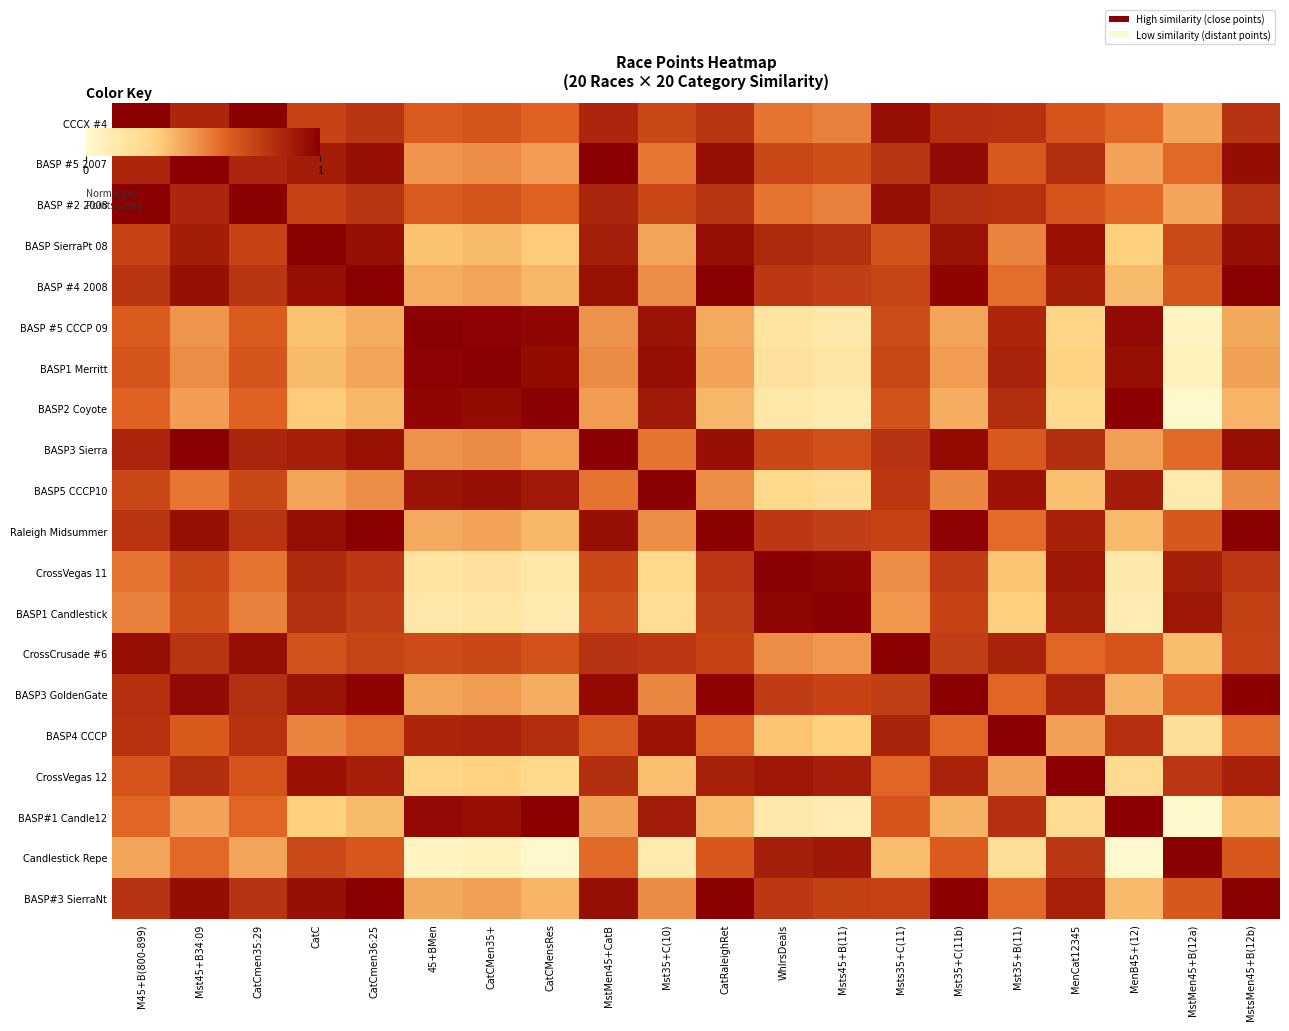

Reading left to right, transcribe all the data shown in this chart.

CCCX #4: M45+B(800-899)=1.0	Mst45+B34:09=0.8	CatCmen35:29=1.0	CatC=0.7	CatCmen36:25=0.8	45+BMen=0.6	CatCMen35+=0.6	CatCMensRes=0.6	MstMen45+CatB=0.8	Mst35+C(10)=0.7	CatRaleighRet=0.8	WhlrsDeals=0.5	Msts45+B(11)=0.5	Msts35+C(11)=0.9	Mst35+C(11b)=0.8	Mst35+B(11)=0.8	MenCat12345=0.6	MenB45+(12)=0.6	MstMen45+B(12a)=0.4	MstsMen45+B(12b)=0.8
BASP #5 2007: M45+B(800-899)=0.8	Mst45+B34:09=1.0	CatCmen35:29=0.8	CatC=0.9	CatCmen36:25=0.9	45+BMen=0.5	CatCMen35+=0.5	CatCMensRes=0.4	MstMen45+CatB=1.0	Mst35+C(10)=0.5	CatRaleighRet=0.9	WhlrsDeals=0.7	Msts45+B(11)=0.7	Msts35+C(11)=0.8	Mst35+C(11b)=1.0	Mst35+B(11)=0.6	MenCat12345=0.8	MenB45+(12)=0.4	MstMen45+B(12a)=0.6	MstsMen45+B(12b)=0.9
BASP #2 2008: M45+B(800-899)=1.0	Mst45+B34:09=0.8	CatCmen35:29=1.0	CatC=0.7	CatCmen36:25=0.8	45+BMen=0.6	CatCMen35+=0.6	CatCMensRes=0.6	MstMen45+CatB=0.8	Mst35+C(10)=0.7	CatRaleighRet=0.8	WhlrsDeals=0.5	Msts45+B(11)=0.5	Msts35+C(11)=0.9	Mst35+C(11b)=0.8	Mst35+B(11)=0.8	MenCat12345=0.6	MenB45+(12)=0.6	MstMen45+B(12a)=0.4	MstsMen45+B(12b)=0.8
BASP SierraPt 08: M45+B(800-899)=0.7	Mst45+B34:09=0.9	CatCmen35:29=0.7	CatC=1.0	CatCmen36:25=0.9	45+BMen=0.3	CatCMen35+=0.4	CatCMensRes=0.3	MstMen45+CatB=0.9	Mst35+C(10)=0.4	CatRaleighRet=0.9	WhlrsDeals=0.8	Msts45+B(11)=0.8	Msts35+C(11)=0.7	Mst35+C(11b)=0.9	Mst35+B(11)=0.5	MenCat12345=0.9	MenB45+(12)=0.3	MstMen45+B(12a)=0.7	MstsMen45+B(12b)=0.9
BASP #4 2008: M45+B(800-899)=0.8	Mst45+B34:09=0.9	CatCmen35:29=0.8	CatC=0.9	CatCmen36:25=1.0	45+BMen=0.4	CatCMen35+=0.4	CatCMensRes=0.4	MstMen45+CatB=0.9	Mst35+C(10)=0.5	CatRaleighRet=1.0	WhlrsDeals=0.8	Msts45+B(11)=0.7	Msts35+C(11)=0.7	Mst35+C(11b)=1.0	Mst35+B(11)=0.6	MenCat12345=0.9	MenB45+(12)=0.4	MstMen45+B(12a)=0.6	MstsMen45+B(12b)=1.0
BASP #5 CCCP 09: M45+B(800-899)=0.6	Mst45+B34:09=0.5	CatCmen35:29=0.6	CatC=0.3	CatCmen36:25=0.4	45+BMen=1.0	CatCMen35+=1.0	CatCMensRes=1.0	MstMen45+CatB=0.5	Mst35+C(10)=0.9	CatRaleighRet=0.4	WhlrsDeals=0.2	Msts45+B(11)=0.1	Msts35+C(11)=0.7	Mst35+C(11b)=0.4	Mst35+B(11)=0.8	MenCat12345=0.3	MenB45+(12)=1.0	MstMen45+B(12a)=0.0	MstsMen45+B(12b)=0.4
BASP1 Merritt: M45+B(800-899)=0.6	Mst45+B34:09=0.5	CatCmen35:29=0.6	CatC=0.4	CatCmen36:25=0.4	45+BMen=1.0	CatCMen35+=1.0	CatCMensRes=1.0	MstMen45+CatB=0.5	Mst35+C(10)=0.9	CatRaleighRet=0.4	WhlrsDeals=0.2	Msts45+B(11)=0.2	Msts35+C(11)=0.7	Mst35+C(11b)=0.4	Mst35+B(11)=0.9	MenCat12345=0.3	MenB45+(12)=0.9	MstMen45+B(12a)=0.1	MstsMen45+B(12b)=0.4
BASP2 Coyote: M45+B(800-899)=0.6	Mst45+B34:09=0.4	CatCmen35:29=0.6	CatC=0.3	CatCmen36:25=0.4	45+BMen=1.0	CatCMen35+=1.0	CatCMensRes=1.0	MstMen45+CatB=0.4	Mst35+C(10)=0.9	CatRaleighRet=0.4	WhlrsDeals=0.1	Msts45+B(11)=0.1	Msts35+C(11)=0.7	Mst35+C(11b)=0.4	Mst35+B(11)=0.8	MenCat12345=0.2	MenB45+(12)=1.0	MstMen45+B(12a)=0.0	MstsMen45+B(12b)=0.4
BASP3 Sierra: M45+B(800-899)=0.8	Mst45+B34:09=1.0	CatCmen35:29=0.8	CatC=0.9	CatCmen36:25=0.9	45+BMen=0.5	CatCMen35+=0.5	CatCMensRes=0.4	MstMen45+CatB=1.0	Mst35+C(10)=0.5	CatRaleighRet=0.9	WhlrsDeals=0.7	Msts45+B(11)=0.7	Msts35+C(11)=0.8	Mst35+C(11b)=1.0	Mst35+B(11)=0.6	MenCat12345=0.8	MenB45+(12)=0.4	MstMen45+B(12a)=0.6	MstsMen45+B(12b)=0.9
BASP5 CCCP10: M45+B(800-899)=0.7	Mst45+B34:09=0.5	CatCmen35:29=0.7	CatC=0.4	CatCmen36:25=0.5	45+BMen=0.9	CatCMen35+=0.9	CatCMensRes=0.9	MstMen45+CatB=0.5	Mst35+C(10)=1.0	CatRaleighRet=0.5	WhlrsDeals=0.2	Msts45+B(11)=0.2	Msts35+C(11)=0.8	Mst35+C(11b)=0.5	Mst35+B(11)=0.9	MenCat12345=0.3	MenB45+(12)=0.9	MstMen45+B(12a)=0.1	MstsMen45+B(12b)=0.5
Raleigh Midsummer: M45+B(800-899)=0.8	Mst45+B34:09=0.9	CatCmen35:29=0.8	CatC=0.9	CatCmen36:25=1.0	45+BMen=0.4	CatCMen35+=0.4	CatCMensRes=0.4	MstMen45+CatB=0.9	Mst35+C(10)=0.5	CatRaleighRet=1.0	WhlrsDeals=0.8	Msts45+B(11)=0.7	Msts35+C(11)=0.7	Mst35+C(11b)=1.0	Mst35+B(11)=0.6	MenCat12345=0.9	MenB45+(12)=0.4	MstMen45+B(12a)=0.6	MstsMen45+B(12b)=1.0
CrossVegas 11: M45+B(800-899)=0.5	Mst45+B34:09=0.7	CatCmen35:29=0.5	CatC=0.8	CatCmen36:25=0.8	45+BMen=0.2	CatCMen35+=0.2	CatCMensRes=0.1	MstMen45+CatB=0.7	Mst35+C(10)=0.2	CatRaleighRet=0.8	WhlrsDeals=1.0	Msts45+B(11)=1.0	Msts35+C(11)=0.5	Mst35+C(11b)=0.7	Mst35+B(11)=0.3	MenCat12345=0.9	MenB45+(12)=0.1	MstMen45+B(12a)=0.9	MstsMen45+B(12b)=0.8
BASP1 Candlestick: M45+B(800-899)=0.5	Mst45+B34:09=0.7	CatCmen35:29=0.5	CatC=0.8	CatCmen36:25=0.7	45+BMen=0.1	CatCMen35+=0.2	CatCMensRes=0.1	MstMen45+CatB=0.7	Mst35+C(10)=0.2	CatRaleighRet=0.7	WhlrsDeals=1.0	Msts45+B(11)=1.0	Msts35+C(11)=0.5	Mst35+C(11b)=0.7	Mst35+B(11)=0.3	MenCat12345=0.9	MenB45+(12)=0.1	MstMen45+B(12a)=0.9	MstsMen45+B(12b)=0.7
CrossCrusade #6: M45+B(800-899)=0.9	Mst45+B34:09=0.8	CatCmen35:29=0.9	CatC=0.7	CatCmen36:25=0.7	45+BMen=0.7	CatCMen35+=0.7	CatCMensRes=0.7	MstMen45+CatB=0.8	Mst35+C(10)=0.8	CatRaleighRet=0.7	WhlrsDeals=0.5	Msts45+B(11)=0.5	Msts35+C(11)=1.0	Mst35+C(11b)=0.7	Mst35+B(11)=0.8	MenCat12345=0.6	MenB45+(12)=0.6	MstMen45+B(12a)=0.4	MstsMen45+B(12b)=0.7
BASP3 GoldenGate: M45+B(800-899)=0.8	Mst45+B34:09=1.0	CatCmen35:29=0.8	CatC=0.9	CatCmen36:25=1.0	45+BMen=0.4	CatCMen35+=0.4	CatCMensRes=0.4	MstMen45+CatB=1.0	Mst35+C(10)=0.5	CatRaleighRet=1.0	WhlrsDeals=0.7	Msts45+B(11)=0.7	Msts35+C(11)=0.7	Mst35+C(11b)=1.0	Mst35+B(11)=0.6	MenCat12345=0.8	MenB45+(12)=0.4	MstMen45+B(12a)=0.6	MstsMen45+B(12b)=1.0
BASP4 CCCP: M45+B(800-899)=0.8	Mst45+B34:09=0.6	CatCmen35:29=0.8	CatC=0.5	CatCmen36:25=0.6	45+BMen=0.8	CatCMen35+=0.9	CatCMensRes=0.8	MstMen45+CatB=0.6	Mst35+C(10)=0.9	CatRaleighRet=0.6	WhlrsDeals=0.3	Msts45+B(11)=0.3	Msts35+C(11)=0.8	Mst35+C(11b)=0.6	Mst35+B(11)=1.0	MenCat12345=0.4	MenB45+(12)=0.8	MstMen45+B(12a)=0.2	MstsMen45+B(12b)=0.6
CrossVegas 12: M45+B(800-899)=0.6	Mst45+B34:09=0.8	CatCmen35:29=0.6	CatC=0.9	CatCmen36:25=0.9	45+BMen=0.3	CatCMen35+=0.3	CatCMensRes=0.2	MstMen45+CatB=0.8	Mst35+C(10)=0.3	CatRaleighRet=0.9	WhlrsDeals=0.9	Msts45+B(11)=0.9	Msts35+C(11)=0.6	Mst35+C(11b)=0.8	Mst35+B(11)=0.4	MenCat12345=1.0	MenB45+(12)=0.2	MstMen45+B(12a)=0.8	MstsMen45+B(12b)=0.9
BASP#1 Candle12: M45+B(800-899)=0.6	Mst45+B34:09=0.4	CatCmen35:29=0.6	CatC=0.3	CatCmen36:25=0.4	45+BMen=1.0	CatCMen35+=0.9	CatCMensRes=1.0	MstMen45+CatB=0.4	Mst35+C(10)=0.9	CatRaleighRet=0.4	WhlrsDeals=0.1	Msts45+B(11)=0.1	Msts35+C(11)=0.6	Mst35+C(11b)=0.4	Mst35+B(11)=0.8	MenCat12345=0.2	MenB45+(12)=1.0	MstMen45+B(12a)=0.0	MstsMen45+B(12b)=0.4
Candlestick Repe: M45+B(800-899)=0.4	Mst45+B34:09=0.6	CatCmen35:29=0.4	CatC=0.7	CatCmen36:25=0.6	45+BMen=0.0	CatCMen35+=0.1	CatCMensRes=0.0	MstMen45+CatB=0.6	Mst35+C(10)=0.1	CatRaleighRet=0.6	WhlrsDeals=0.9	Msts45+B(11)=0.9	Msts35+C(11)=0.4	Mst35+C(11b)=0.6	Mst35+B(11)=0.2	MenCat12345=0.8	MenB45+(12)=0.0	MstMen45+B(12a)=1.0	MstsMen45+B(12b)=0.6
BASP#3 SierraNt: M45+B(800-899)=0.8	Mst45+B34:09=0.9	CatCmen35:29=0.8	CatC=0.9	CatCmen36:25=1.0	45+BMen=0.4	CatCMen35+=0.4	CatCMensRes=0.4	MstMen45+CatB=0.9	Mst35+C(10)=0.5	CatRaleighRet=1.0	WhlrsDeals=0.8	Msts45+B(11)=0.7	Msts35+C(11)=0.7	Mst35+C(11b)=1.0	Mst35+B(11)=0.6	MenCat12345=0.9	MenB45+(12)=0.4	MstMen45+B(12a)=0.6	MstsMen45+B(12b)=1.0